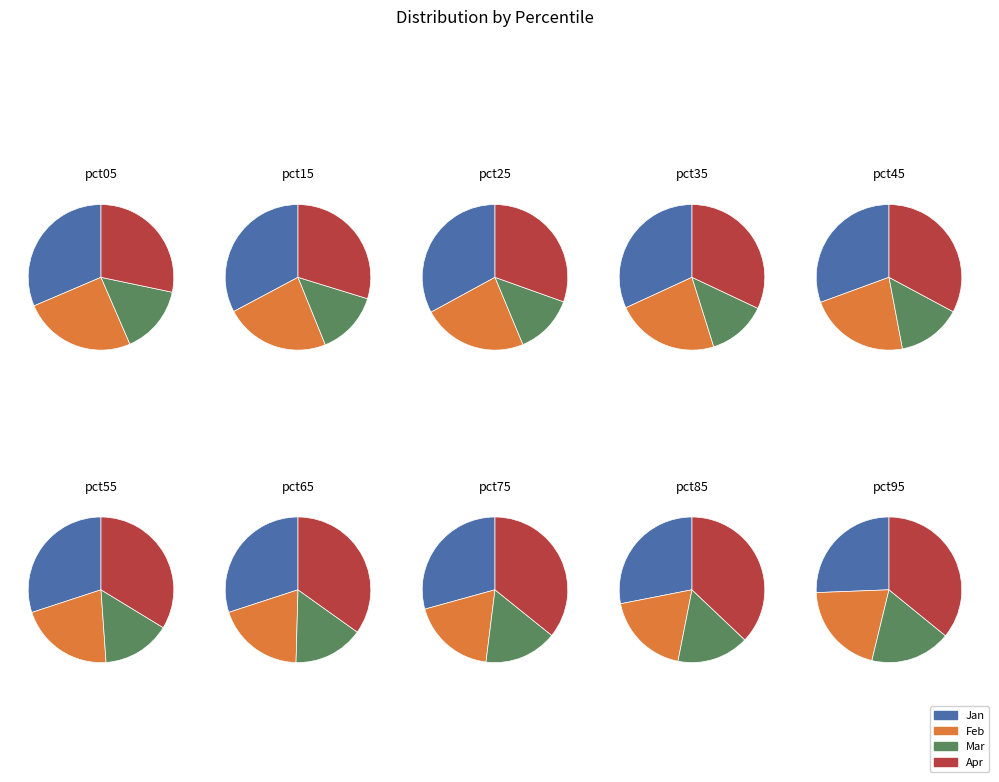

What portion of the pie excludes pct05?

87.9%